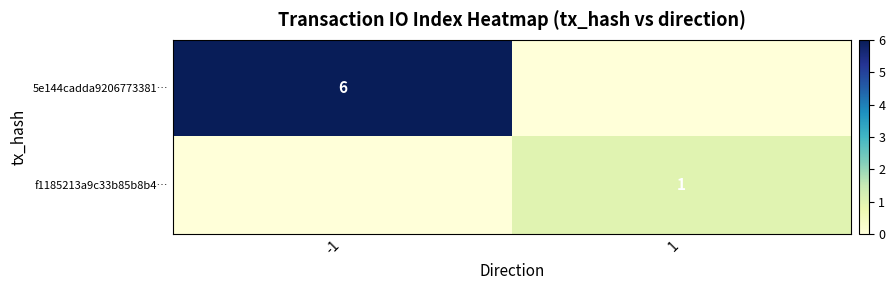

True or false: 5e144cadda9206773381… has a value of 9 at -1.

False